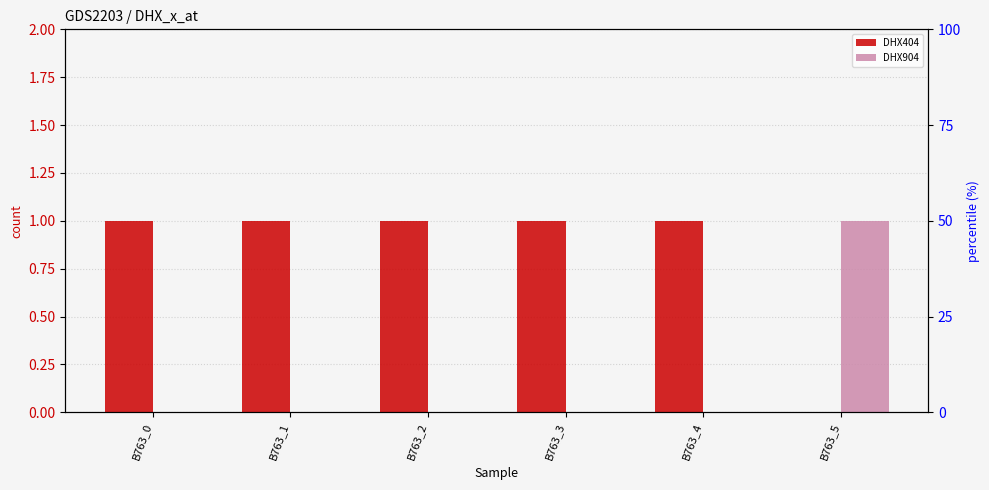

Reading left to right, extract all data points from this chart.

DHX404: B763_0=1	B763_1=1	B763_2=1	B763_3=1	B763_4=1	B763_5=0
DHX904: B763_0=0	B763_1=0	B763_2=0	B763_3=0	B763_4=0	B763_5=1